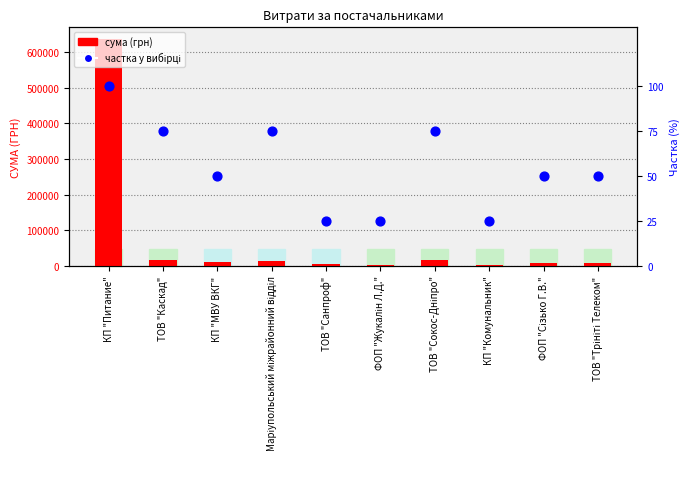

Is the value of частка у вибірці at ФОП "Жукалін Л.Д." greater than the value of сума (грн) at КП "МВУ ВКГ"?

No